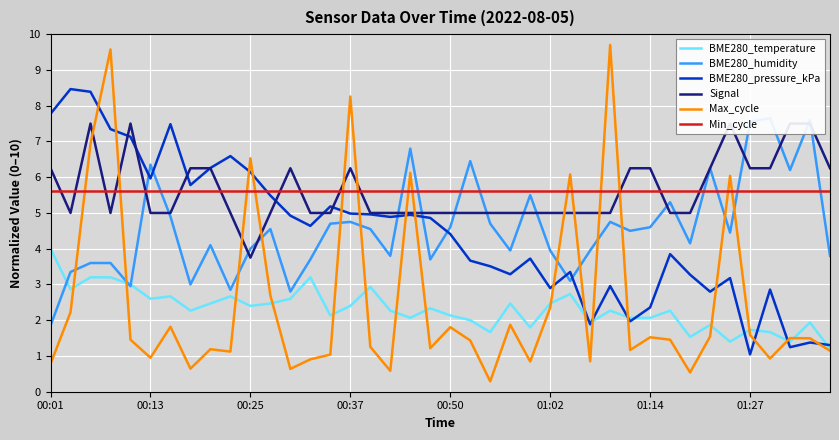

Reading left to right, extract all data points from this chart.

BME280_temperature: 4.0	2.9	3.2	3.2	3.0	2.6	2.7	2.3	2.5	2.7	2.4	2.5	2.6	3.2	2.1	2.4	2.9	2.3	2.1	2.3	2.1	2.0	1.7	2.5	1.8	2.5	2.7	1.9	2.3	2.1	2.1	2.3	1.5	1.9	1.4	1.7	1.7	1.4	1.9	1.2
BME280_humidity: 1.8	3.4	3.6	3.6	3.0	6.4	4.9	3.0	4.1	2.9	4.0	4.5	2.8	3.7	4.7	4.8	4.5	3.8	6.8	3.7	4.6	6.4	4.7	3.9	5.5	3.9	3.1	3.9	4.8	4.5	4.6	5.3	4.1	6.2	4.5	7.5	7.7	6.2	7.6	3.8
BME280_pressure_kPa: 7.8	8.5	8.4	7.3	7.1	6.0	7.5	5.8	6.3	6.6	6.1	5.5	4.9	4.6	5.2	5.0	5.0	4.9	4.9	4.9	4.4	3.7	3.5	3.3	3.7	2.9	3.3	1.9	3.0	2.0	2.4	3.8	3.3	2.8	3.2	1.0	2.9	1.2	1.4	1.3
Signal: 6.2	5.0	7.5	5.0	7.5	5.0	5.0	6.2	6.2	5.0	3.8	5.0	6.2	5.0	5.0	6.2	5.0	5.0	5.0	5.0	5.0	5.0	5.0	5.0	5.0	5.0	5.0	5.0	5.0	6.2	6.2	5.0	5.0	6.2	7.5	6.2	6.2	7.5	7.5	6.2
Max_cycle: 0.8	2.2	6.9	9.6	1.5	0.9	1.8	0.6	1.2	1.1	6.5	2.7	0.6	0.9	1.0	8.3	1.3	0.6	6.1	1.2	1.8	1.4	0.3	1.9	0.8	2.3	6.1	0.9	9.7	1.2	1.5	1.5	0.5	1.5	6.0	1.6	0.9	1.5	1.5	1.1
Min_cycle: 5.6	5.6	5.6	5.6	5.6	5.6	5.6	5.6	5.6	5.6	5.6	5.6	5.6	5.6	5.6	5.6	5.6	5.6	5.6	5.6	5.6	5.6	5.6	5.6	5.6	5.6	5.6	5.6	5.6	5.6	5.6	5.6	5.6	5.6	5.6	5.6	5.6	5.6	5.6	5.6